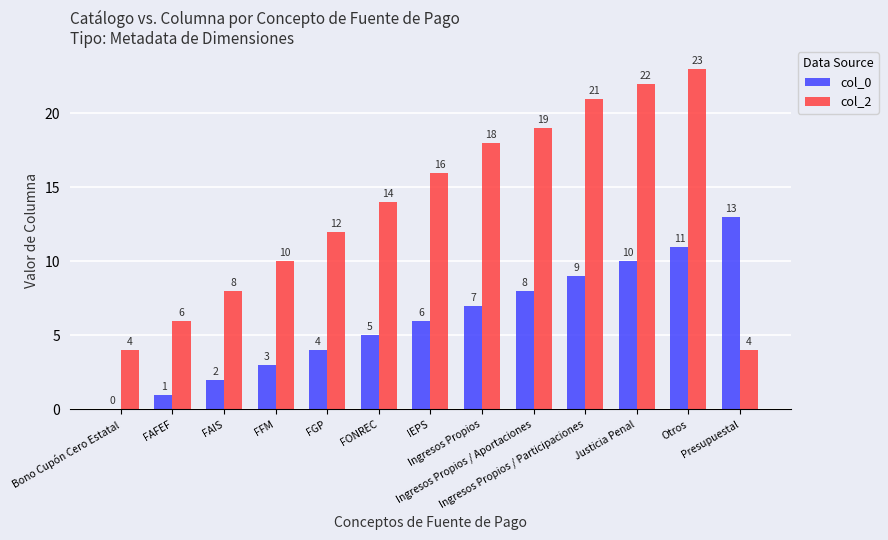

Which series has the largest total across all categories?

col_2